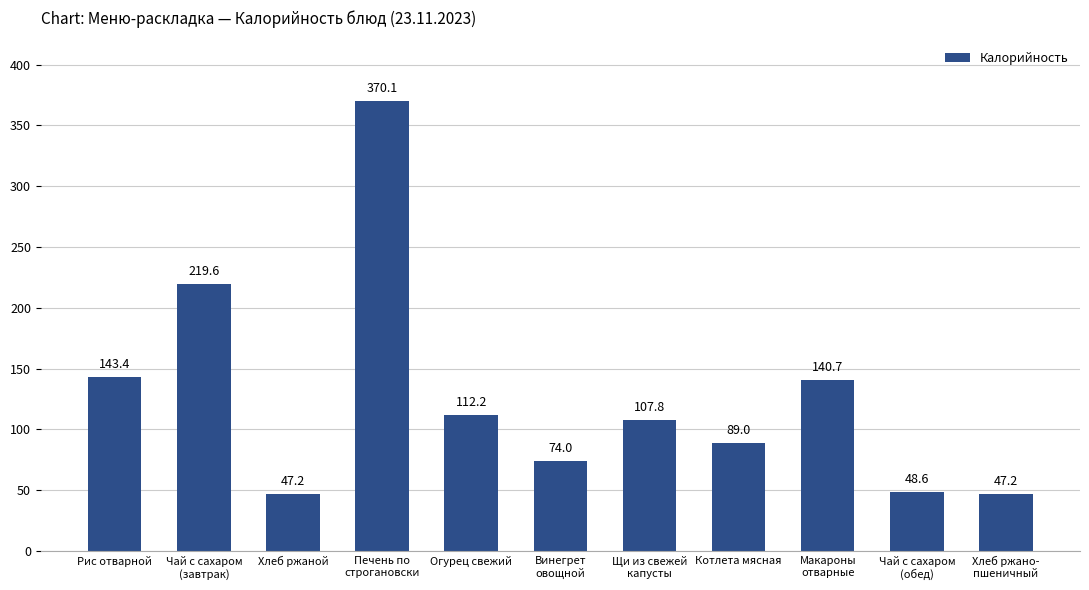

What is the average value?

127.3